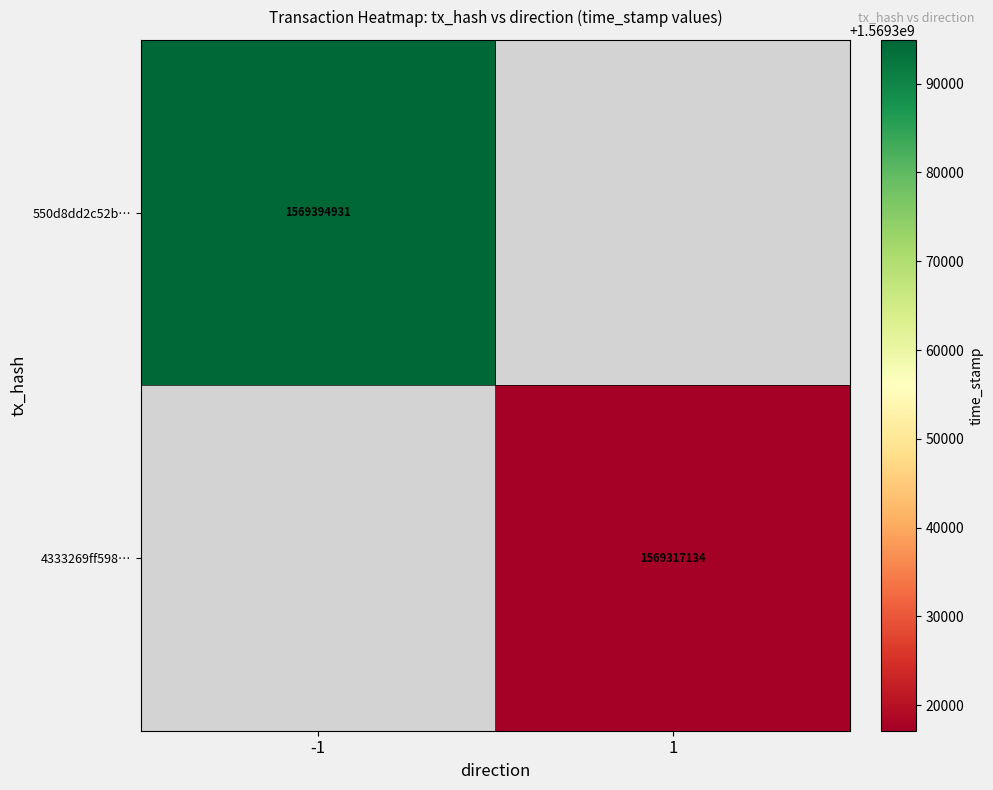

True or false: 550d8dd2c52b… has a value of 1569394931 at -1.

True